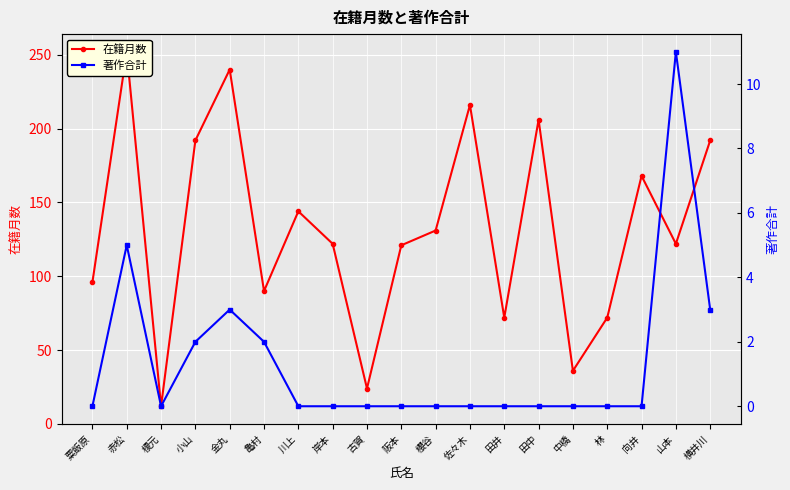

What is the difference between the 在籍月数 values at 川上 and 山本?

22